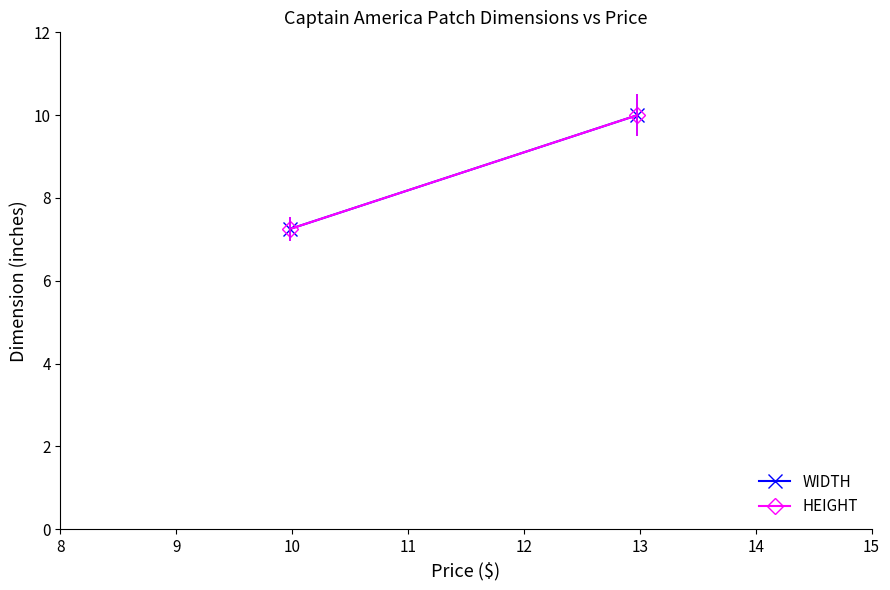

What is the highest value of the WIDTH series?

10.0